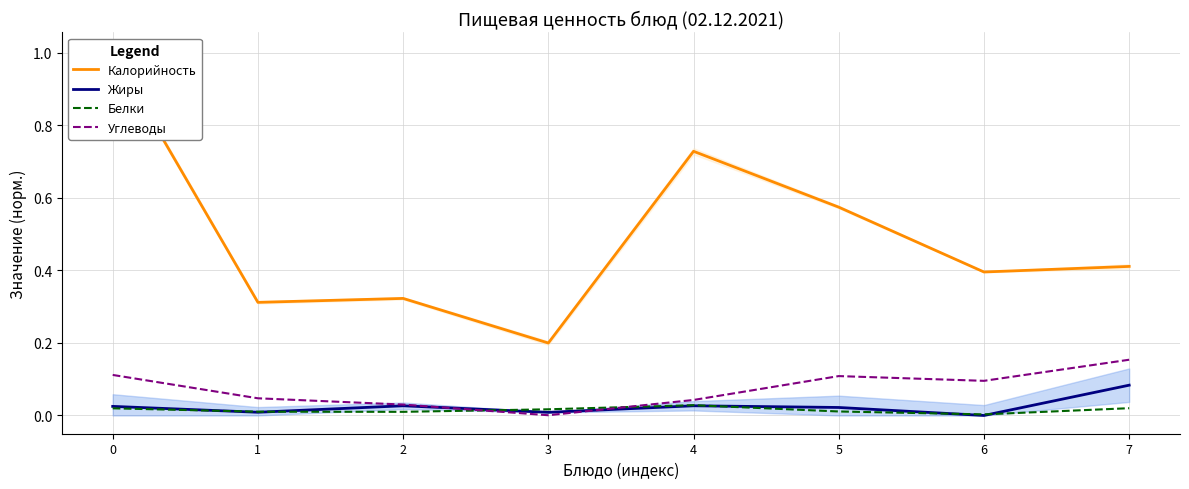

How many data points in Жиры are above 0?

7